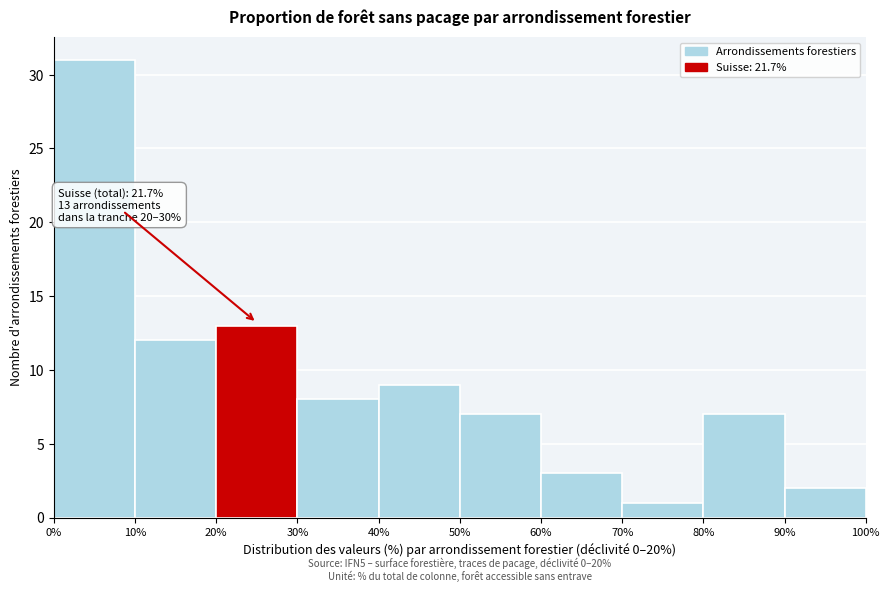

Which range on the x-axis has the tallest bar?

0% to 10%